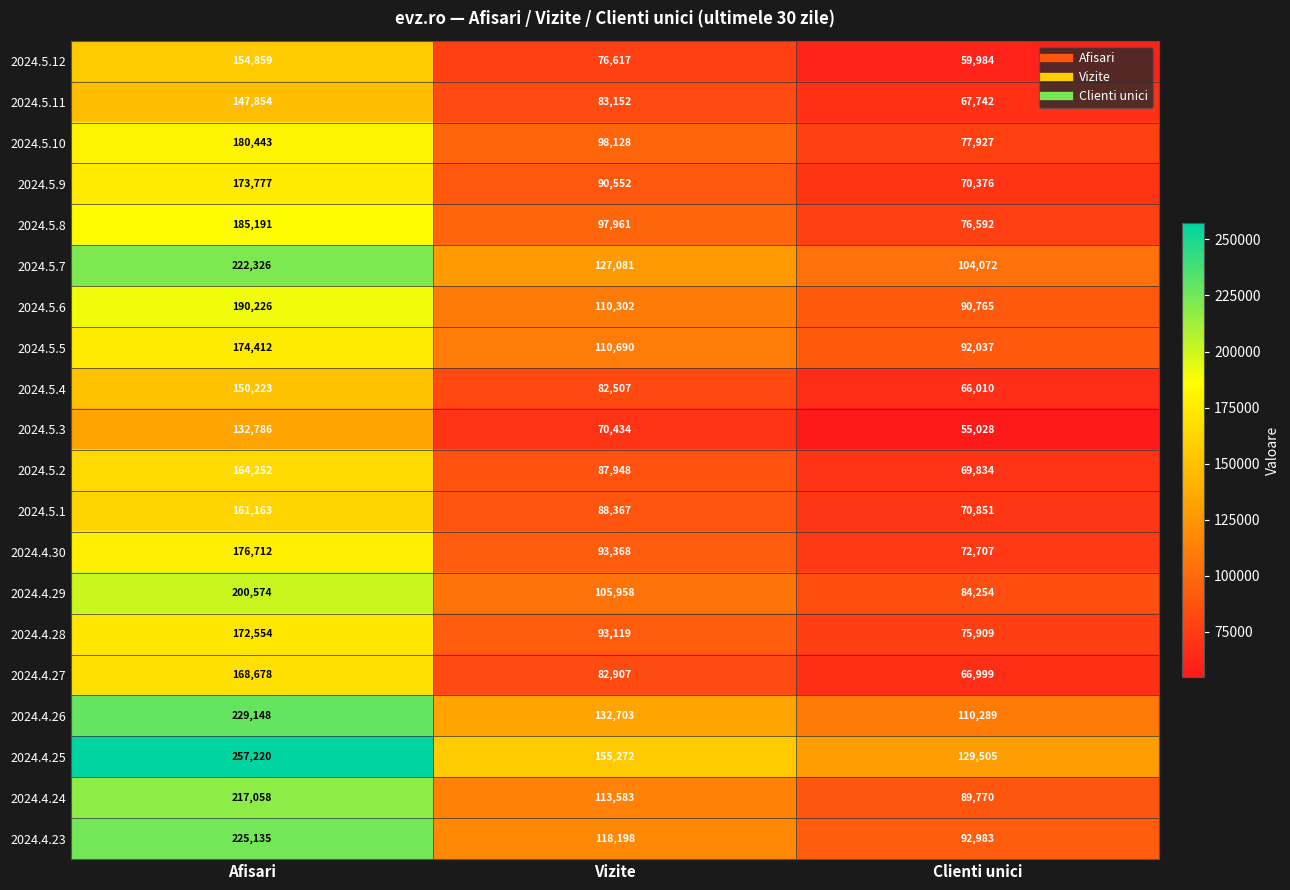

What is the difference between the maximum and minimum values in the 2024.5.7 series?

118254